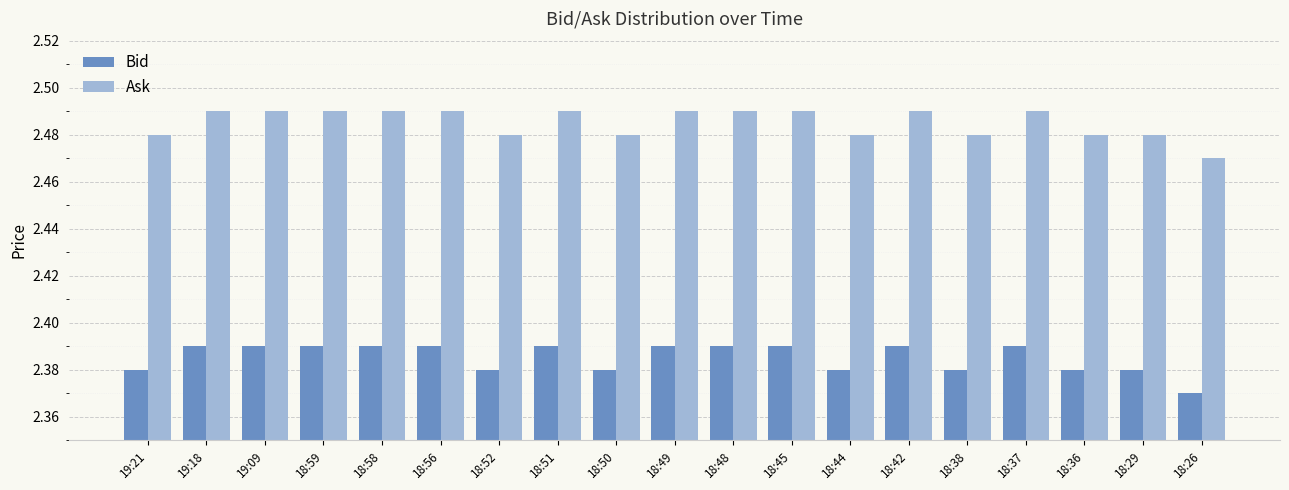

What is the sum of the Bid values at 19:18 and 18:44?

4.8